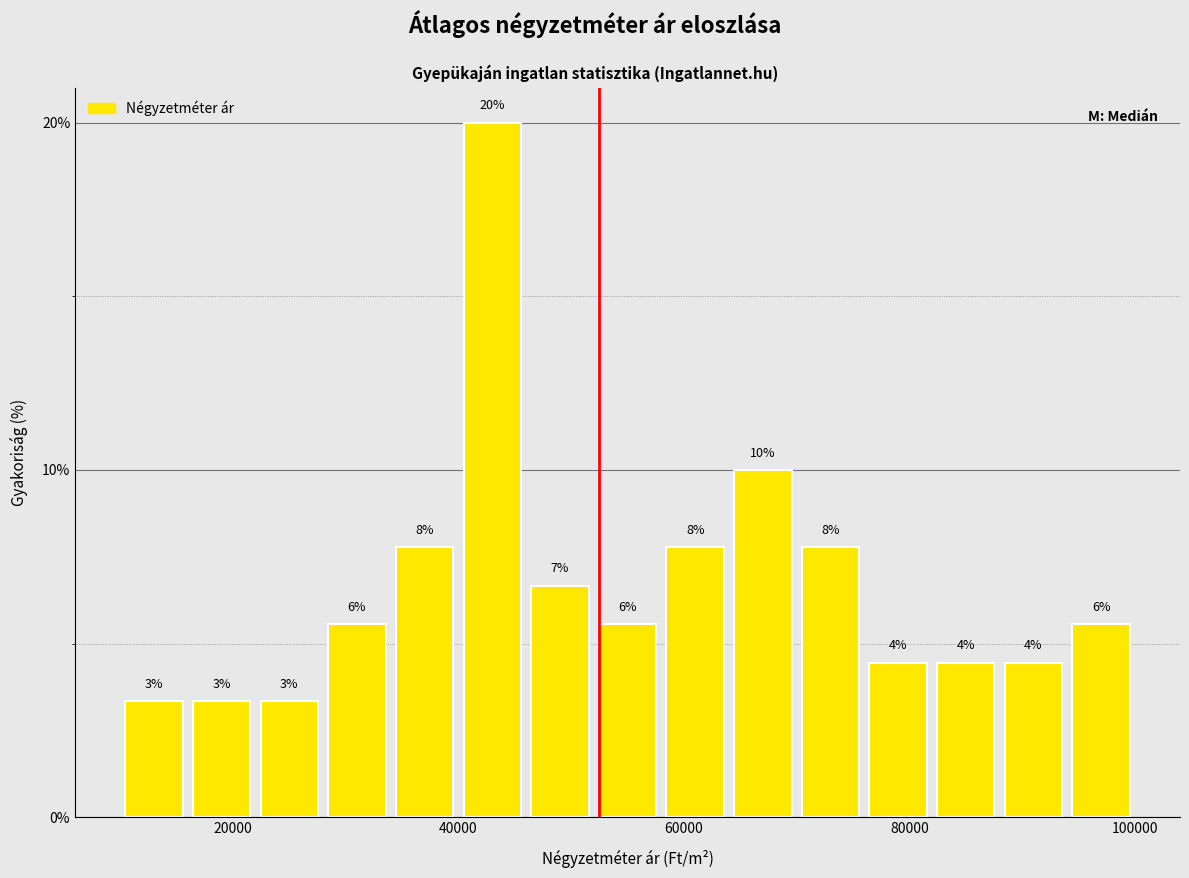

Around what value on the x-axis is the tallest bar? Give the approximate position of its centre, as read against the axis.

44000